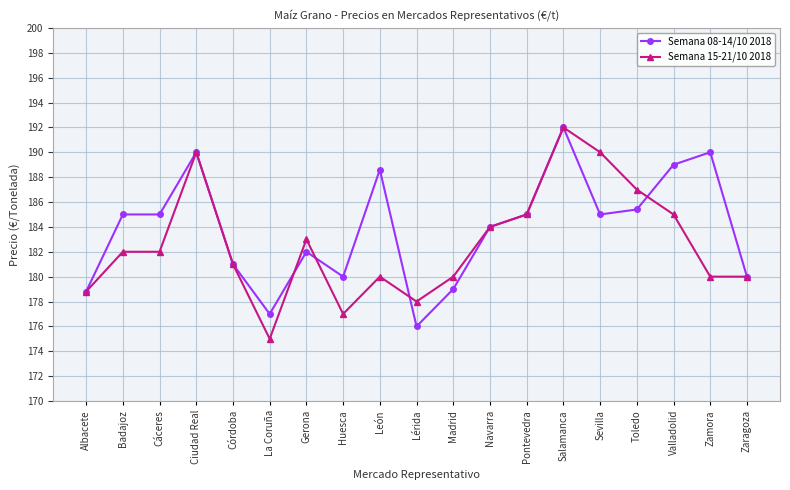

True or false: Semana 08-14/10 2018 has more than 2 interior local peaks.

True